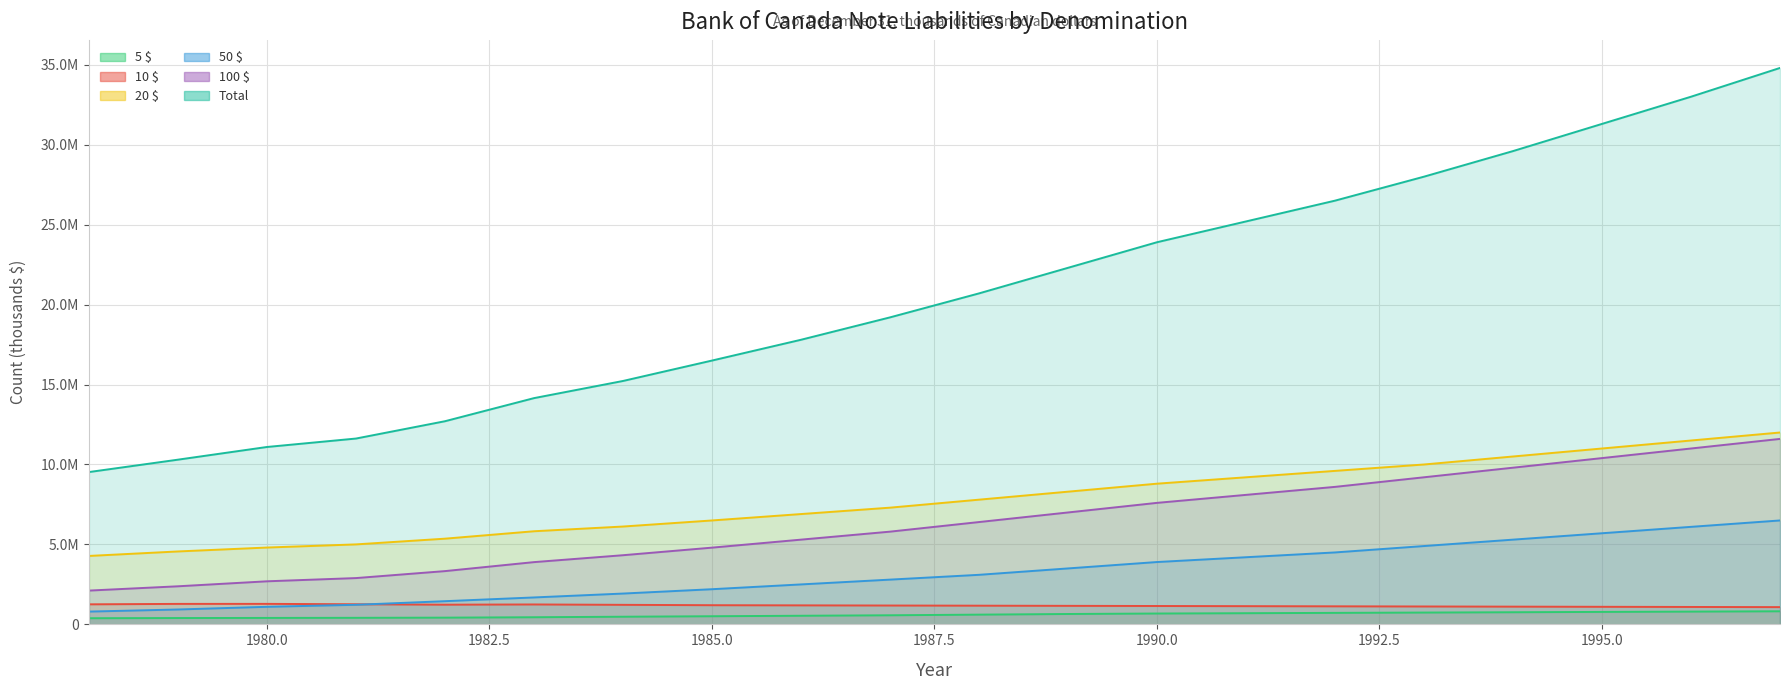

The value of 5 $ at 1989 is 904917. True or false?

False